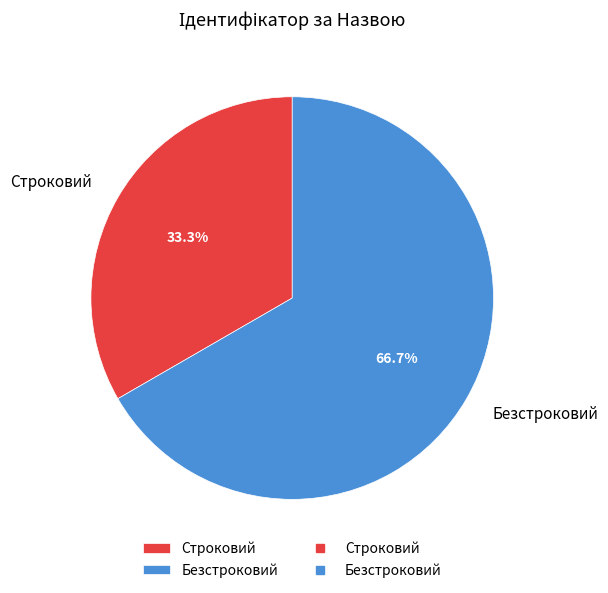

Between Безстроковий and Строковий, which is larger?

Безстроковий